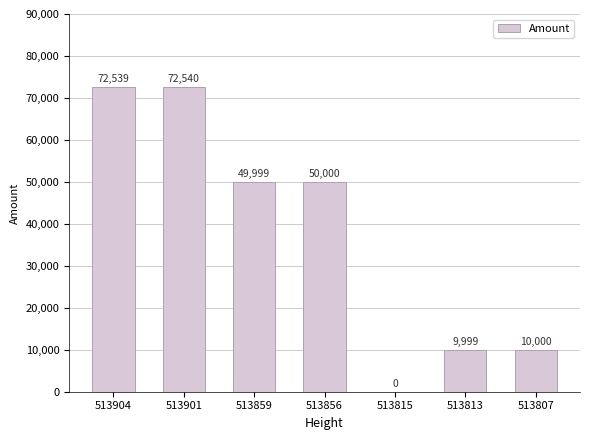

How many positive values are there?

6